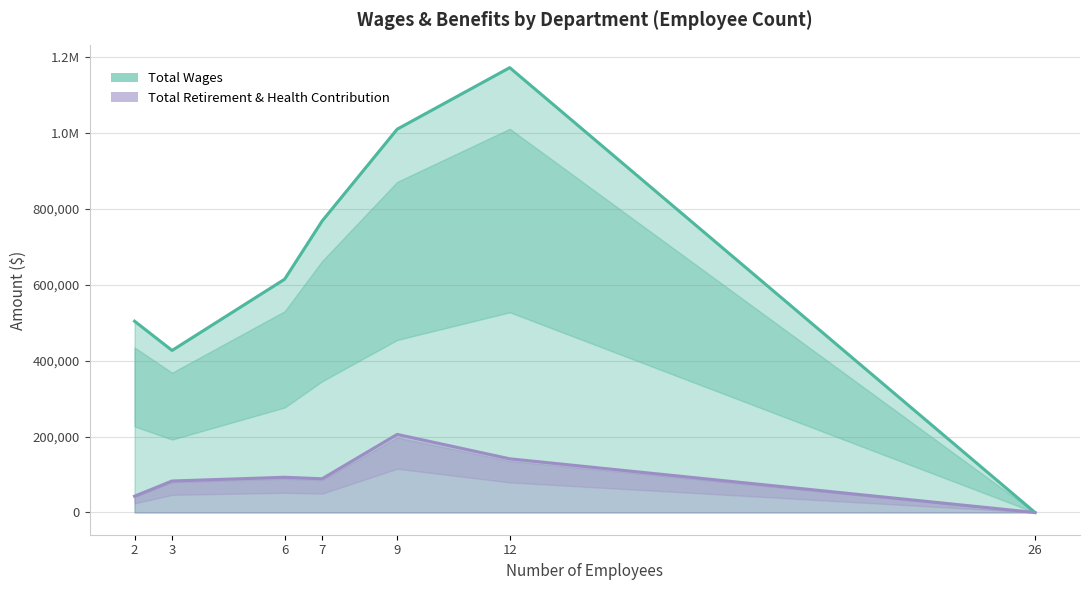

At which category is the sum across all series the highest?

12